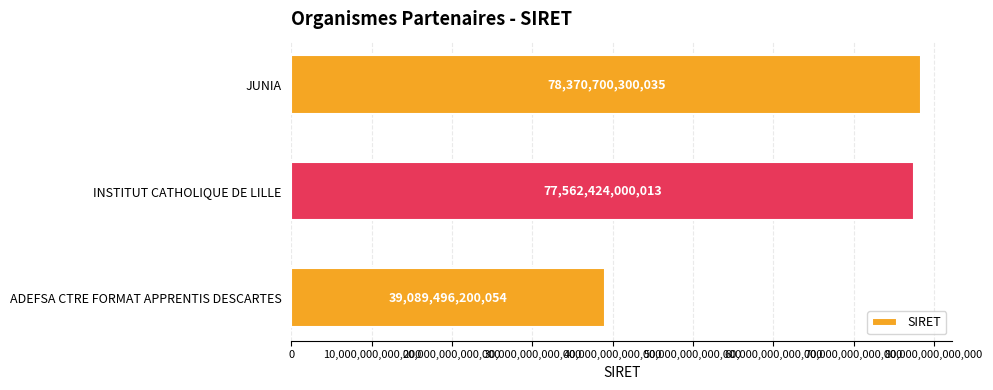

Is it true that the value at ADEFSA CTRE FORMAT APPRENTIS DESCARTES is 39089496200054?

True